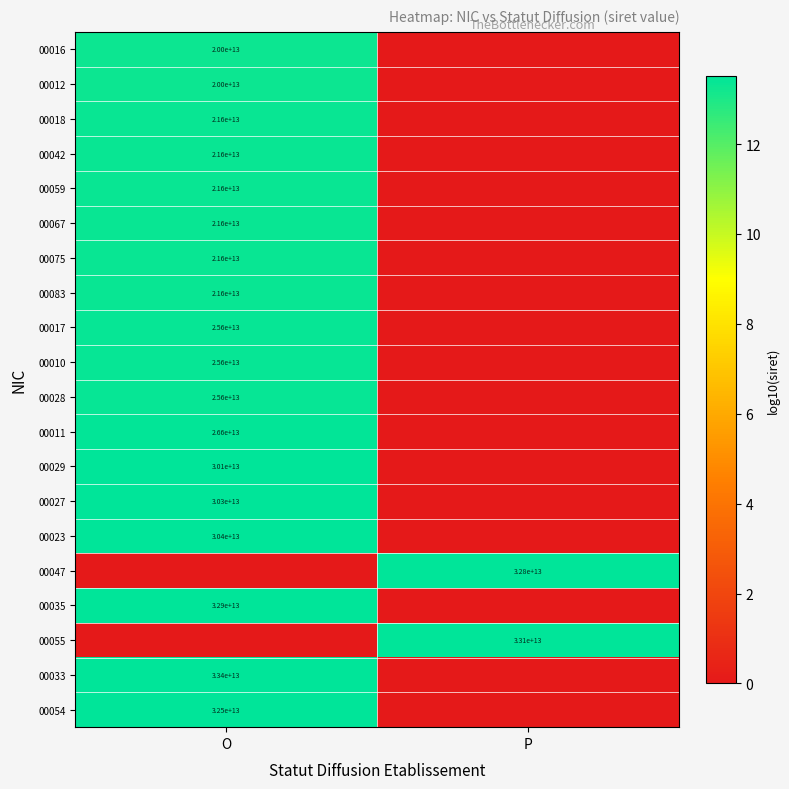

Is it true that 00055 equals 33100000000000 at P?

True